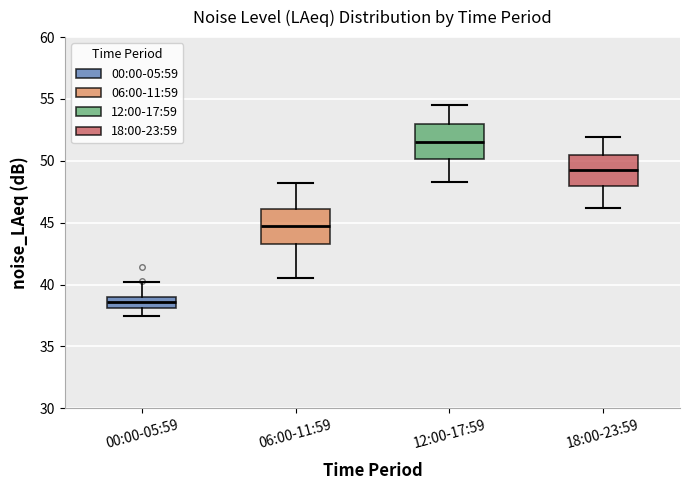

Reading left to right, read every box against the y-axis: the position of its median line, the range the box covers, and the ends of its whiskers. The values are not printed on the chart, so give them approximately, as read against the axis.

00:00-05:59: median 38.5, box 38.0 to 39.0, whiskers 37.5 to 40.0
06:00-11:59: median 44.5, box 43.5 to 46.0, whiskers 40.5 to 48.0
12:00-17:59: median 51.5, box 50.0 to 53.0, whiskers 48.5 to 54.5
18:00-23:59: median 49.5, box 48.0 to 50.5, whiskers 46.0 to 52.0